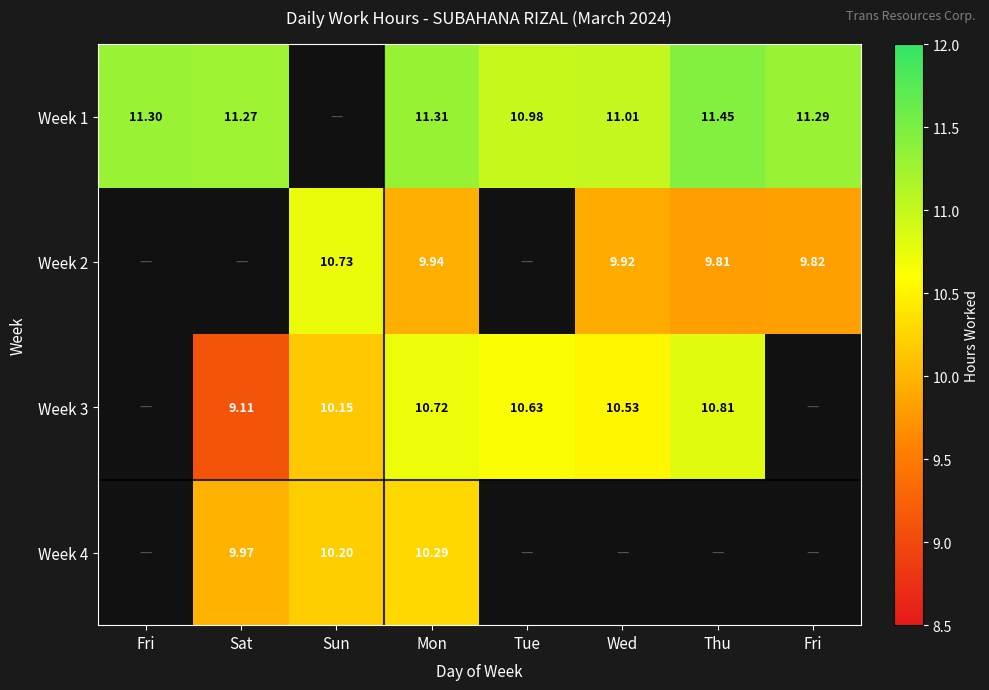

True or false: Week 1 has a value of 19.4 at Fri.

False